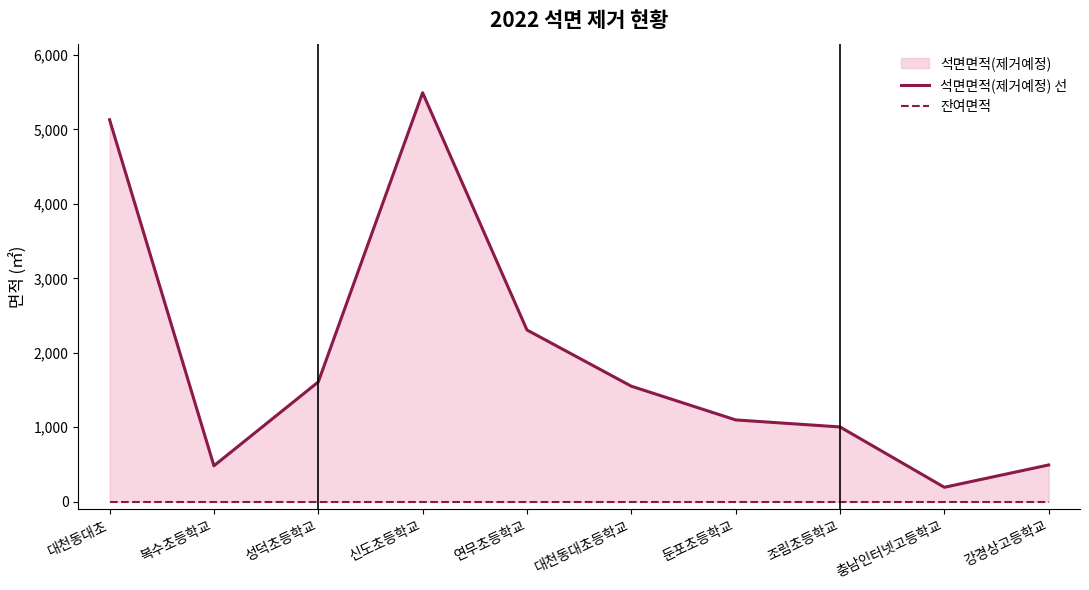

The 석면면적(제거예정) 선 series shows 2632.0 at 대천동대초등학교. True or false?

False